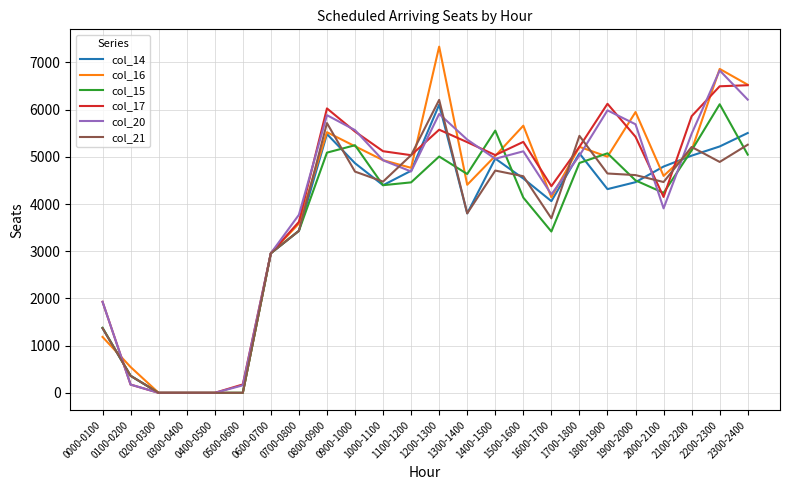

What is the maximum value shown in the chart?

7336